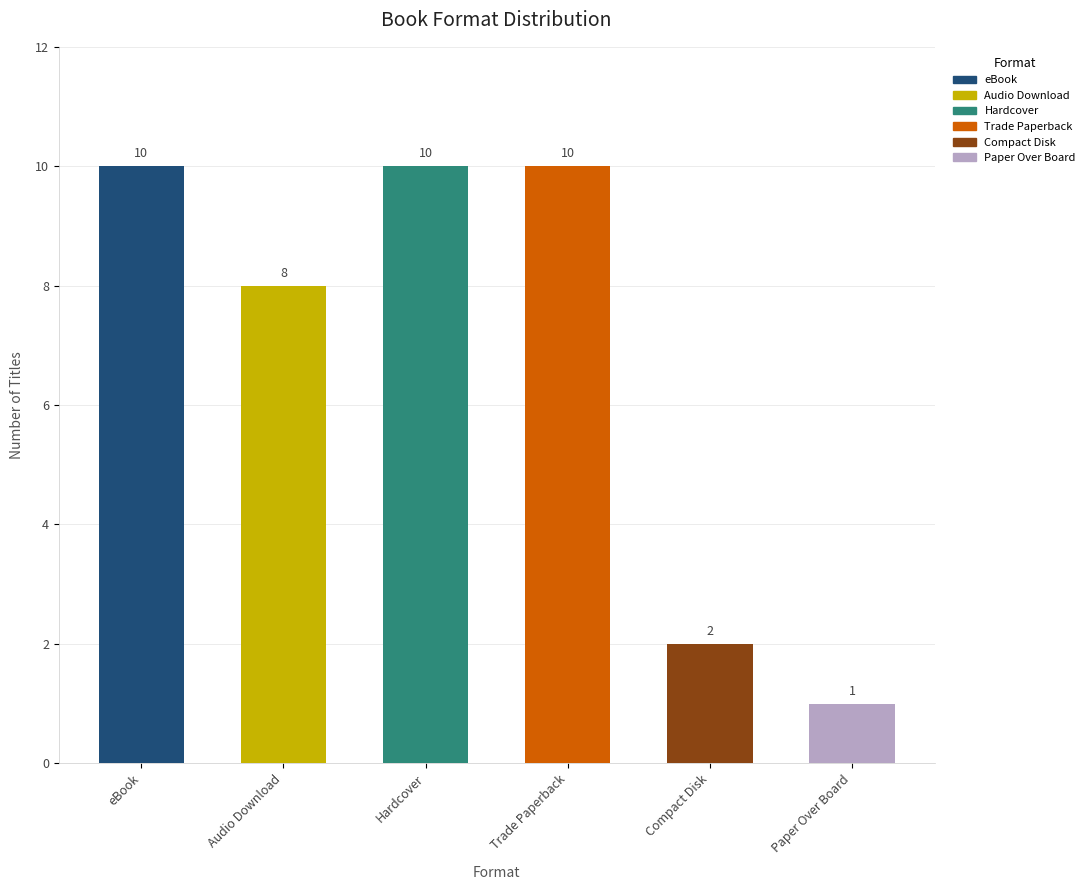

What is the change in value from eBook to Audio Download?

-2